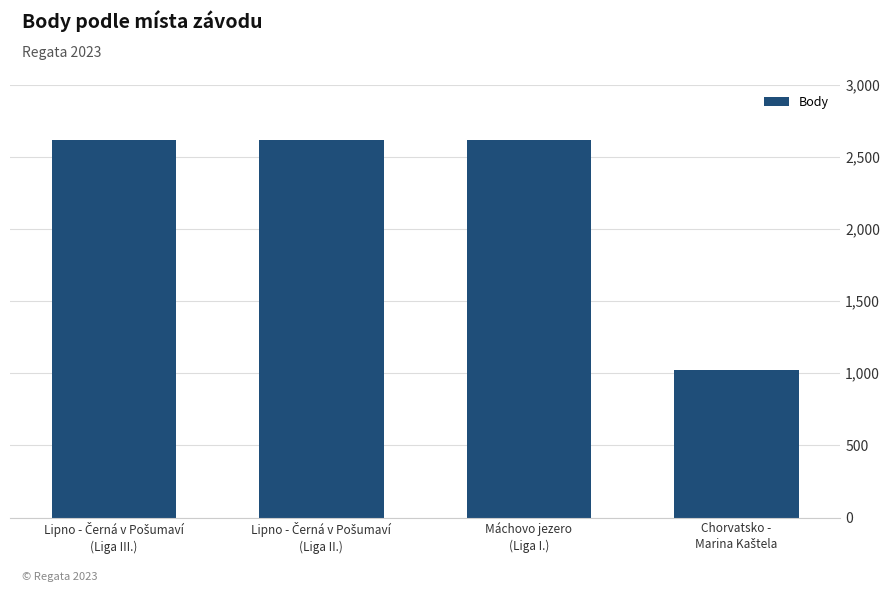

Count the number of categories in the chart.

4